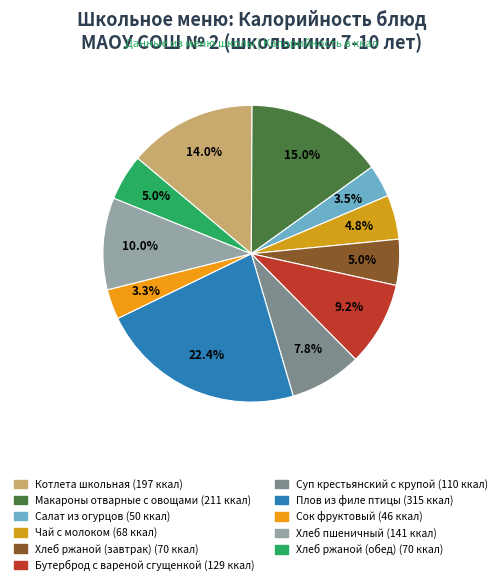

How many segments does this pie chart have?

11